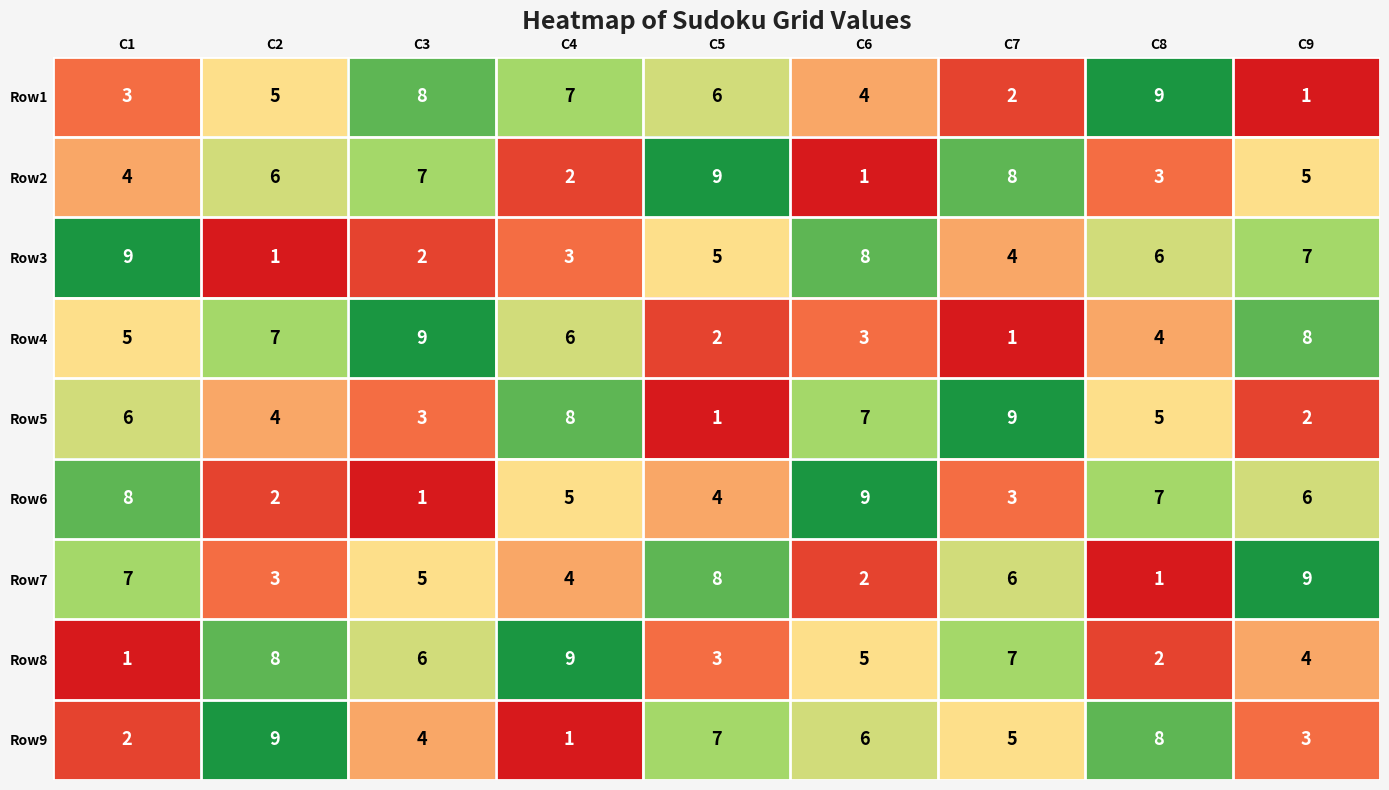

At C9, list the series in order from smallest to largest.

Row1, Row5, Row9, Row8, Row2, Row6, Row3, Row4, Row7